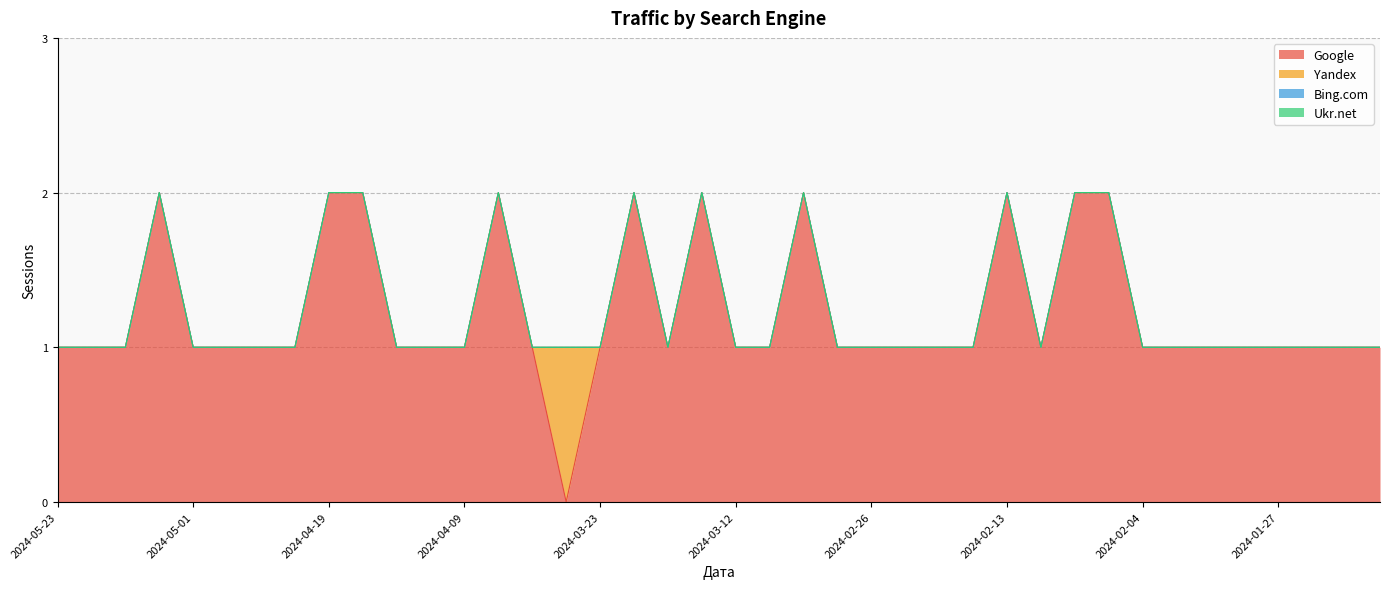

Which series changed the most between 2024-02-20 and 2024-02-13?

Google